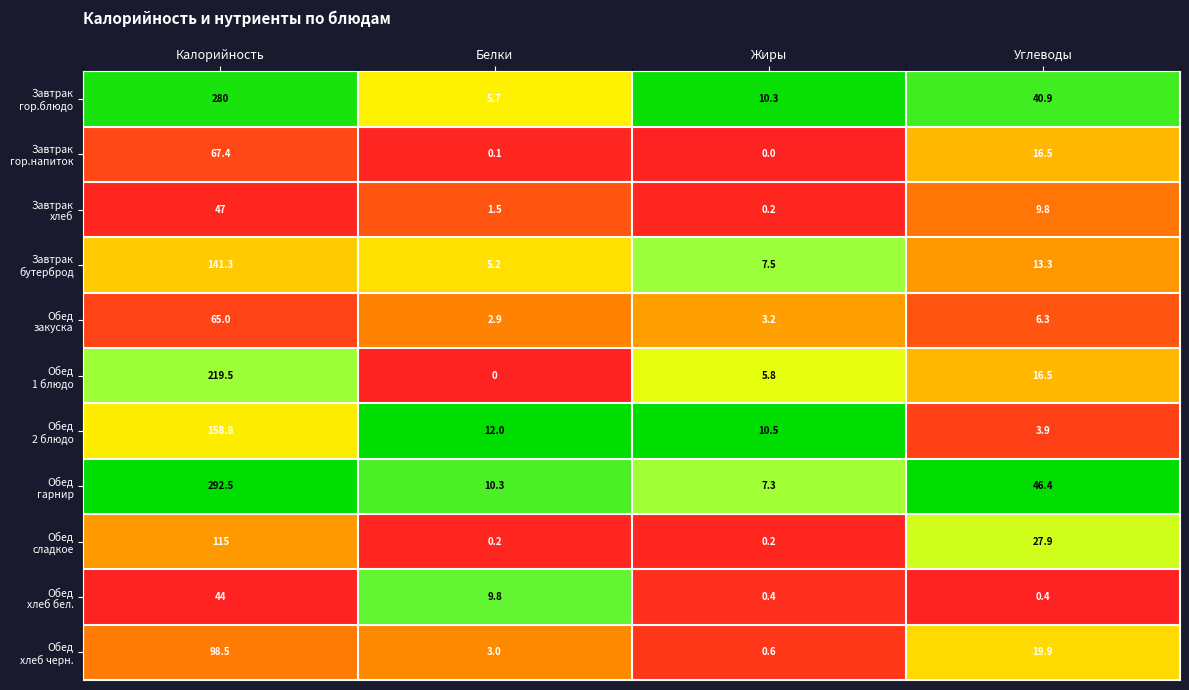

Count the number of data series in this chart.

11